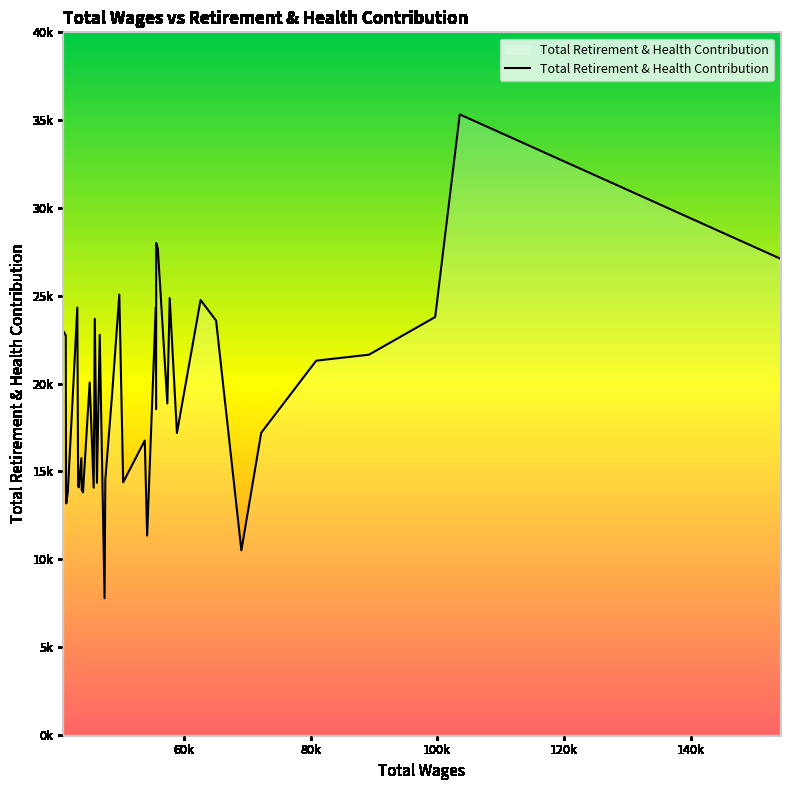

What is the maximum value shown in the chart?

35326